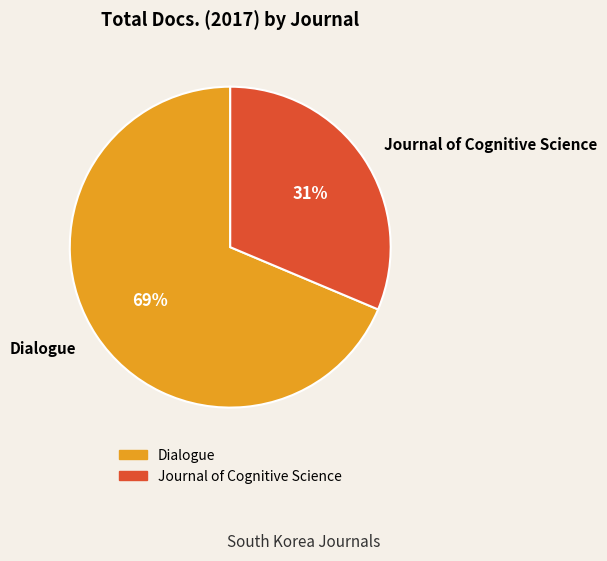

Rank the categories by value from lowest to highest.

Journal of Cognitive Science, Dialogue